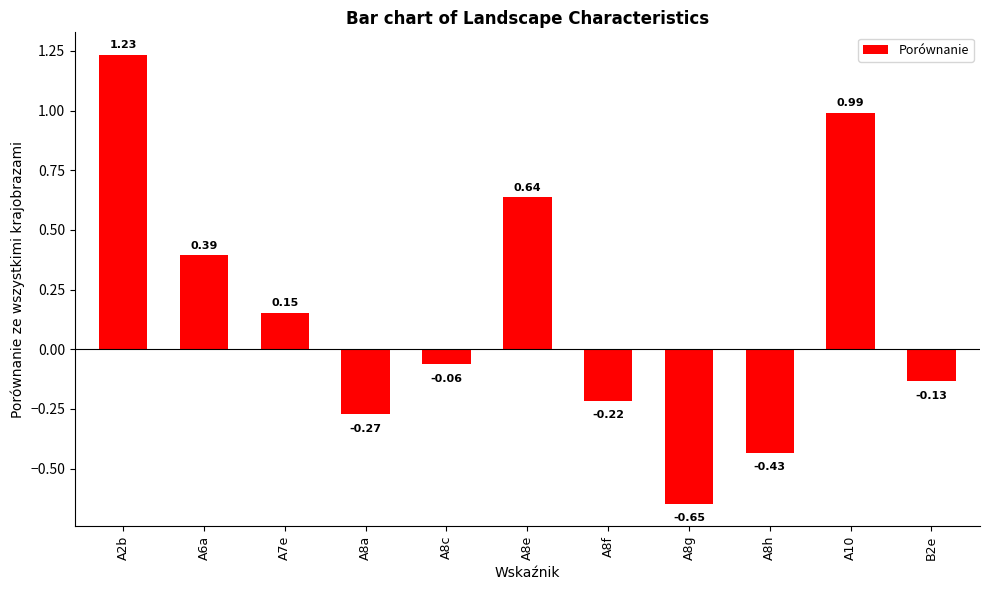

List the labels in order of value, largest first.

A2b, A10, A8e, A6a, A7e, A8c, B2e, A8f, A8a, A8h, A8g